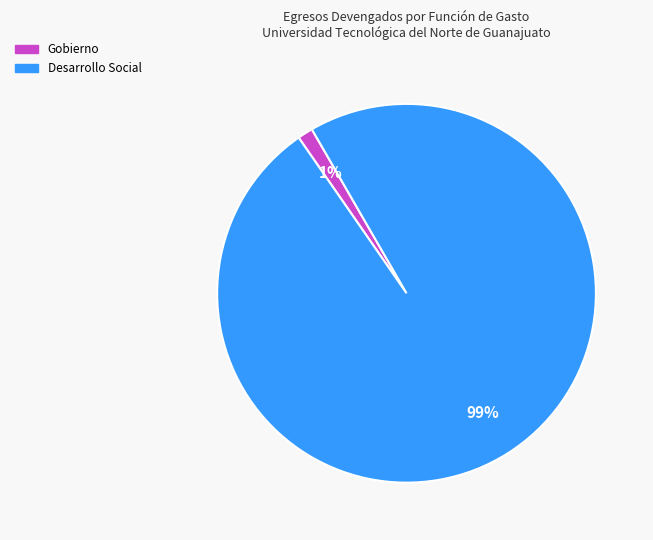

How many slices are in this pie chart?

2